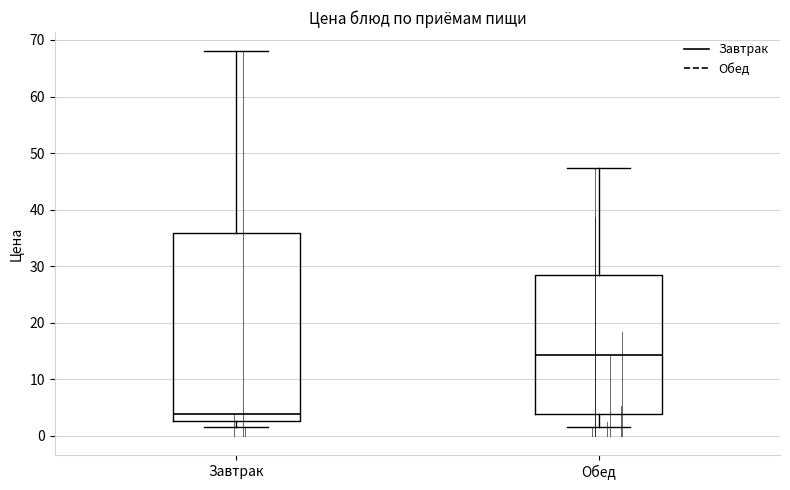

Where is the lower edge of the box for Обед on the y-axis? The values are not printed on the chart, so give them approximately, as read against the axis.

4